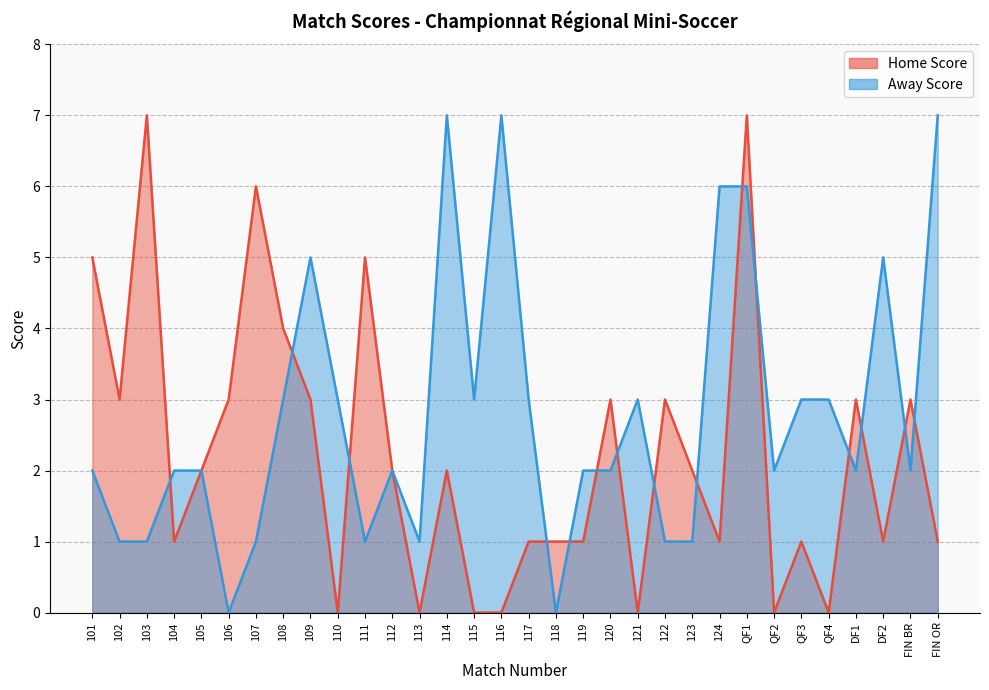

What is the label of the 1st point from the right?

FIN OR